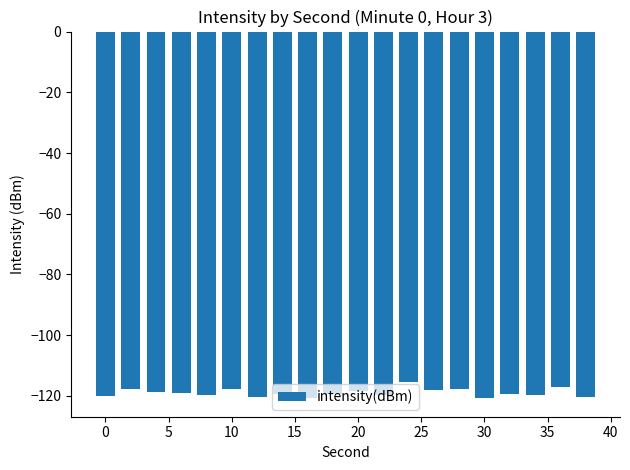

How many bars are there in total?

20